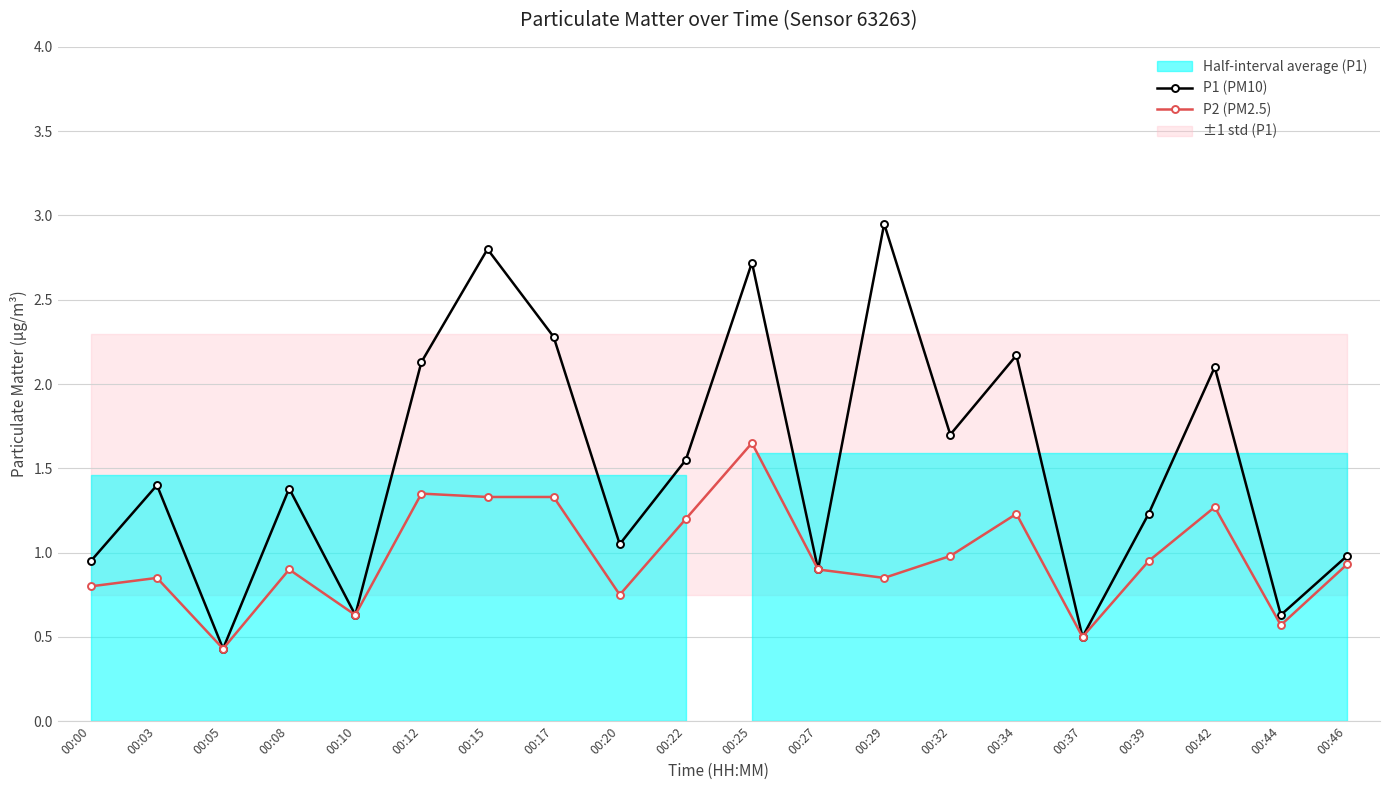

What is the difference between the maximum and second lowest values in the P1 (PM10) series?

2.5